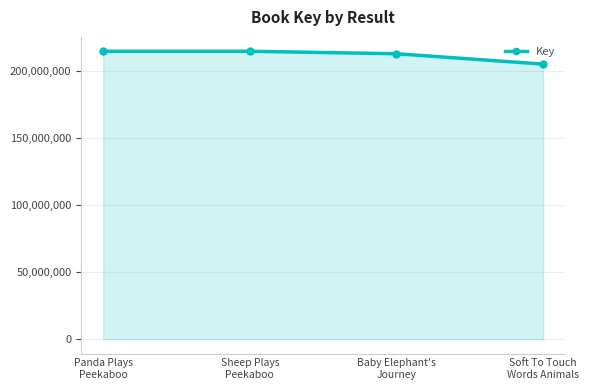

What is the sum of all values?

846551069